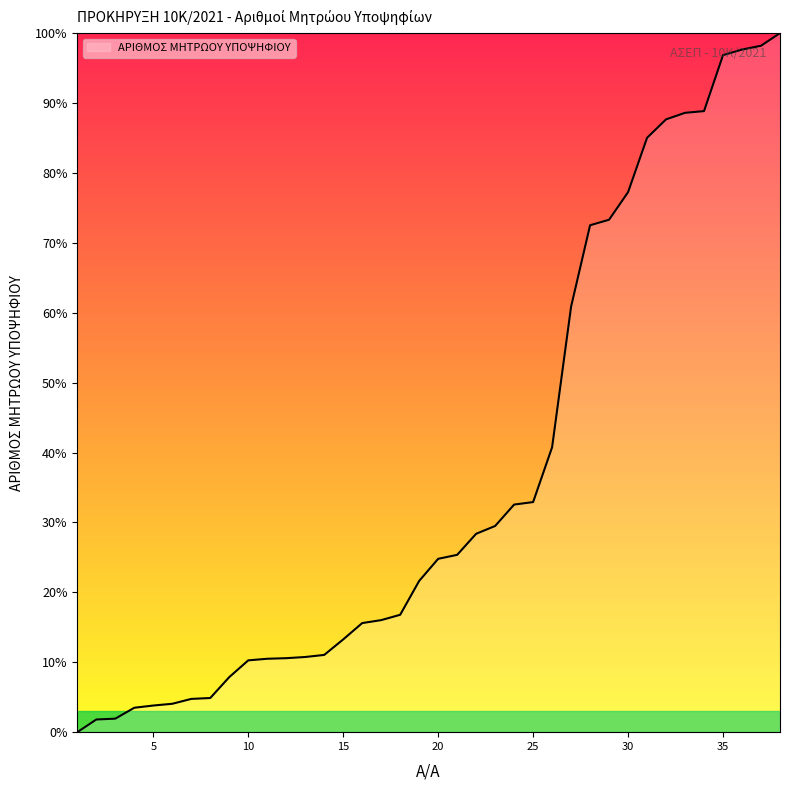

Does the chart have visible grid lines?

No